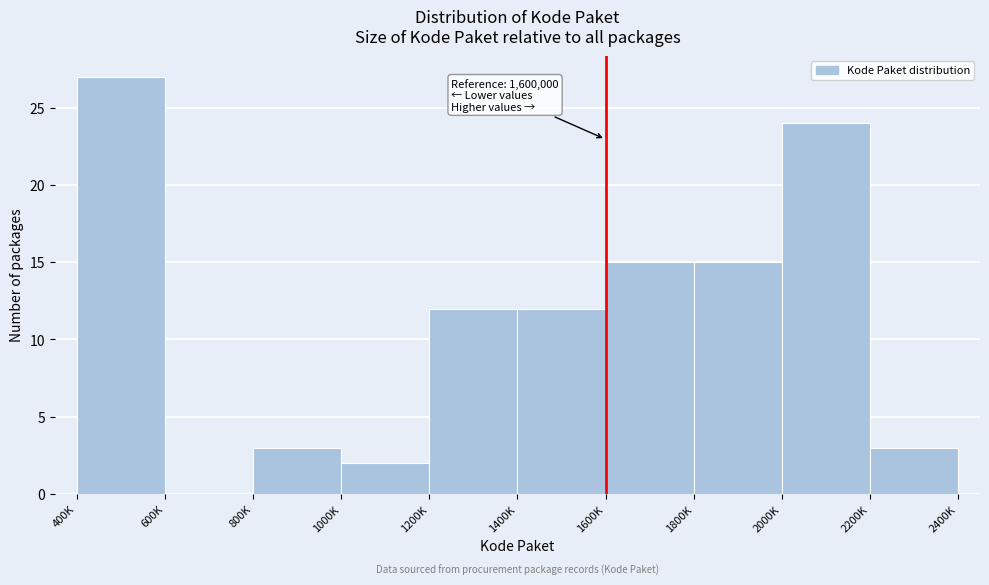

Reading right to left, what are all the values shown in this chart?

2200K=3	2000K=24	1800K=15	1600K=15	1400K=12	1200K=12	1000K=2	800K=3	600K=0	400K=27